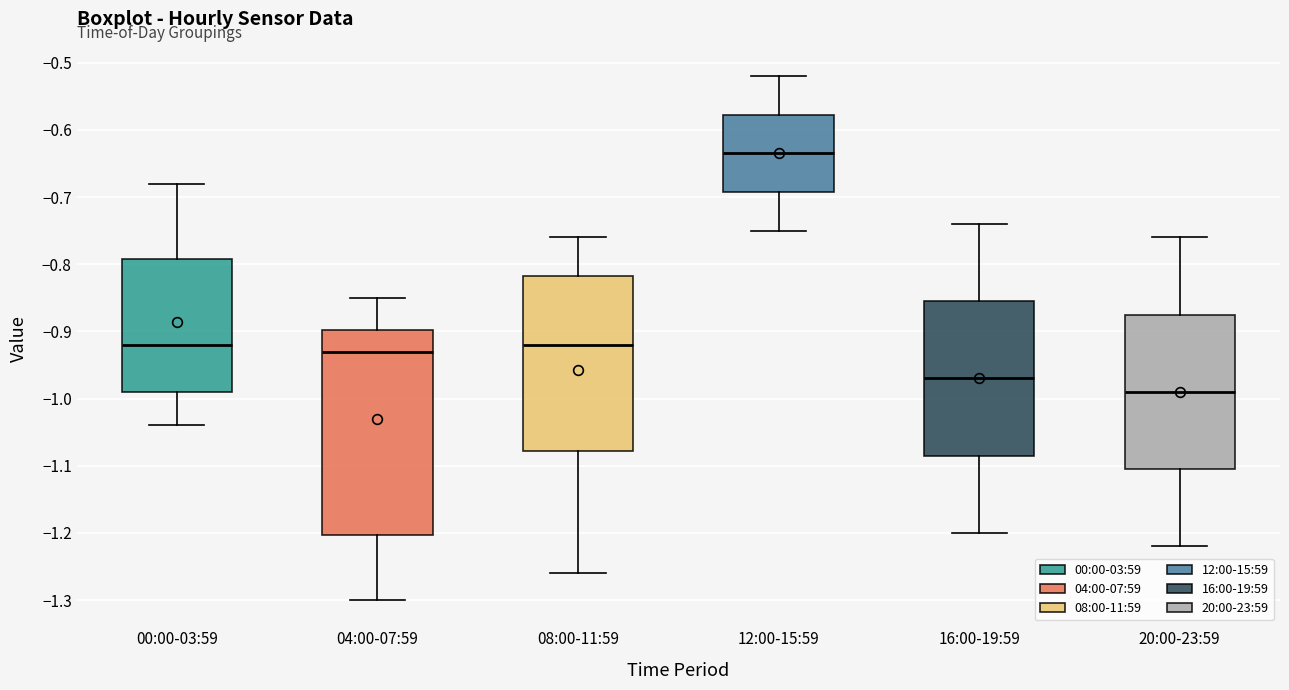

Which box's median line is the highest?

12:00-15:59